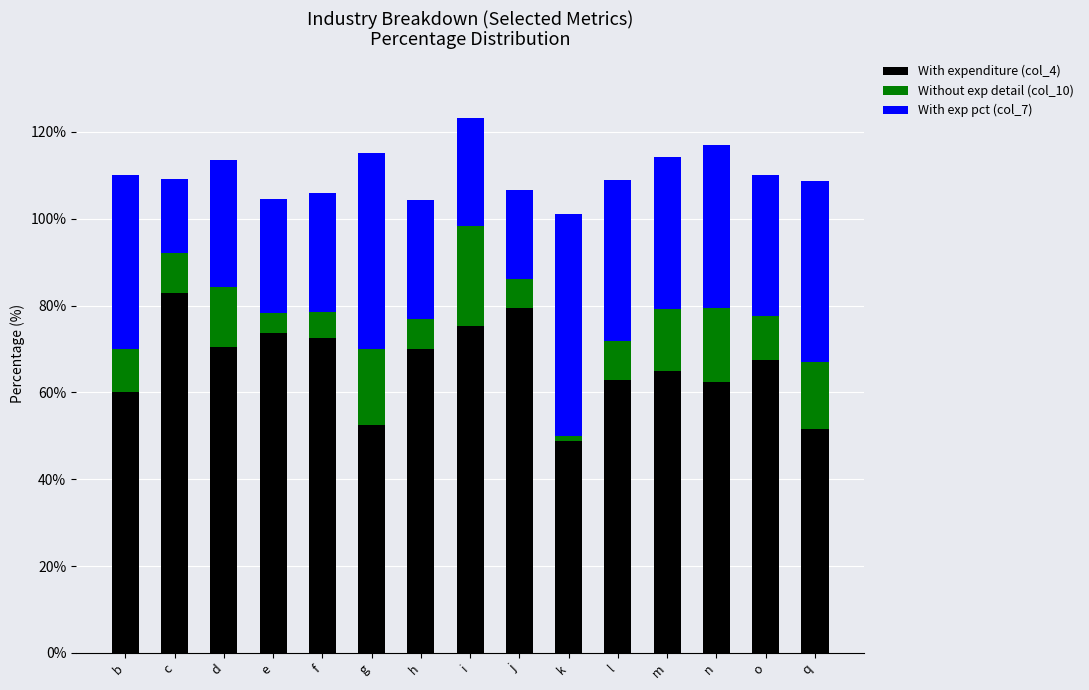

What is the total value across all series at i?

123.2